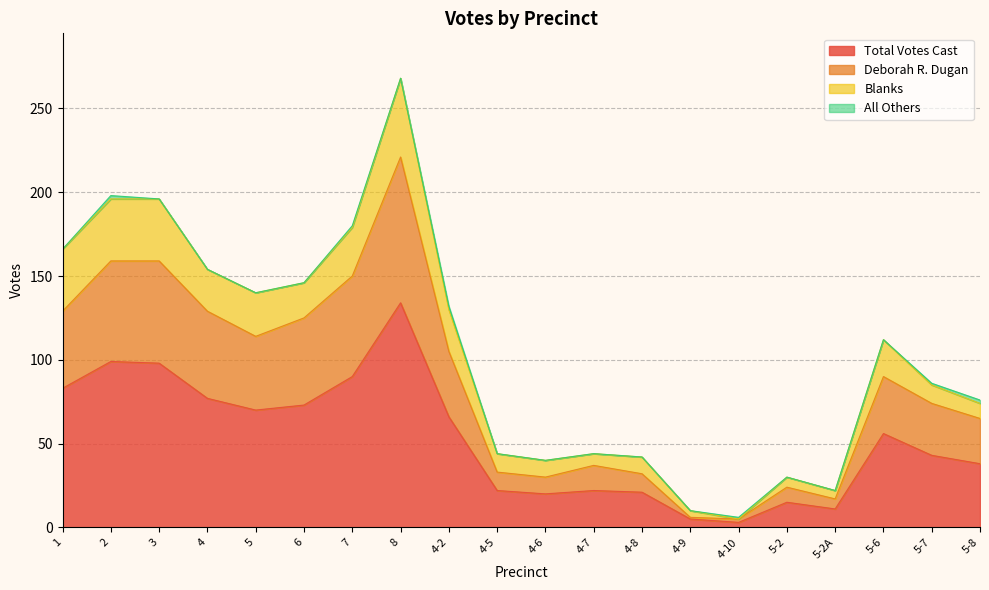

True or false: Total Votes Cast has a value of 21 at 4-8.

True